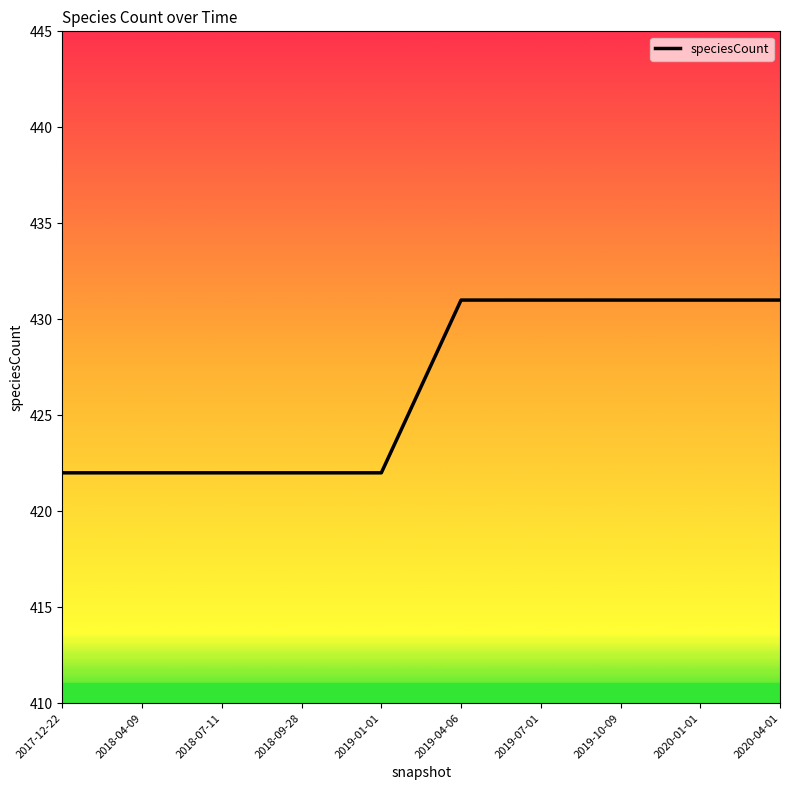

Reading left to right, what are all the values shown in this chart?

422	422	422	422	422	431	431	431	431	431